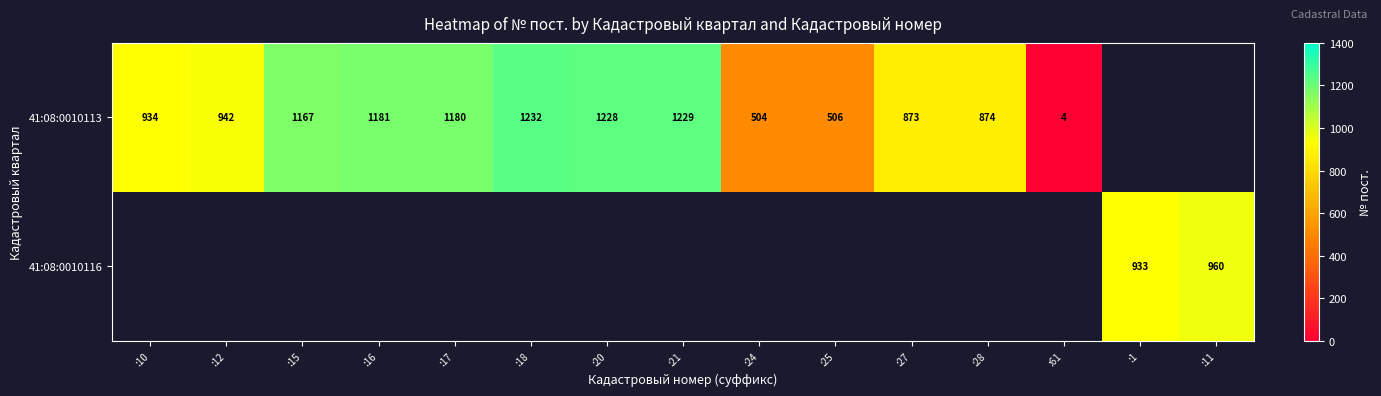

Is the value of 41:08:0010113 at :27 greater than the value of 41:08:0010116 at :11?

No